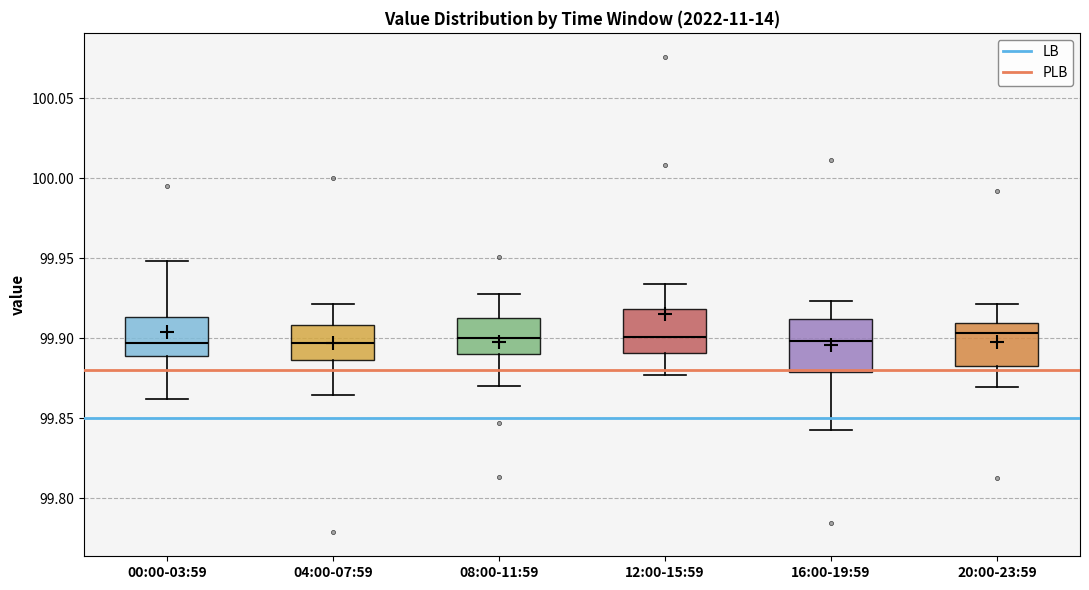

Reading left to right, read every box against the y-axis: the position of its median line, the range the box covers, and the ends of its whiskers. The values are not printed on the chart, so give them approximately, as read against the axis.

00:00-03:59: median 99.895, box 99.890 to 99.915, whiskers 99.860 to 99.950
04:00-07:59: median 99.895, box 99.885 to 99.910, whiskers 99.865 to 99.920
08:00-11:59: median 99.900, box 99.890 to 99.910, whiskers 99.870 to 99.925
12:00-15:59: median 99.900, box 99.890 to 99.920, whiskers 99.875 to 99.935
16:00-19:59: median 99.900, box 99.880 to 99.910, whiskers 99.840 to 99.925
20:00-23:59: median 99.905, box 99.885 to 99.910, whiskers 99.870 to 99.920